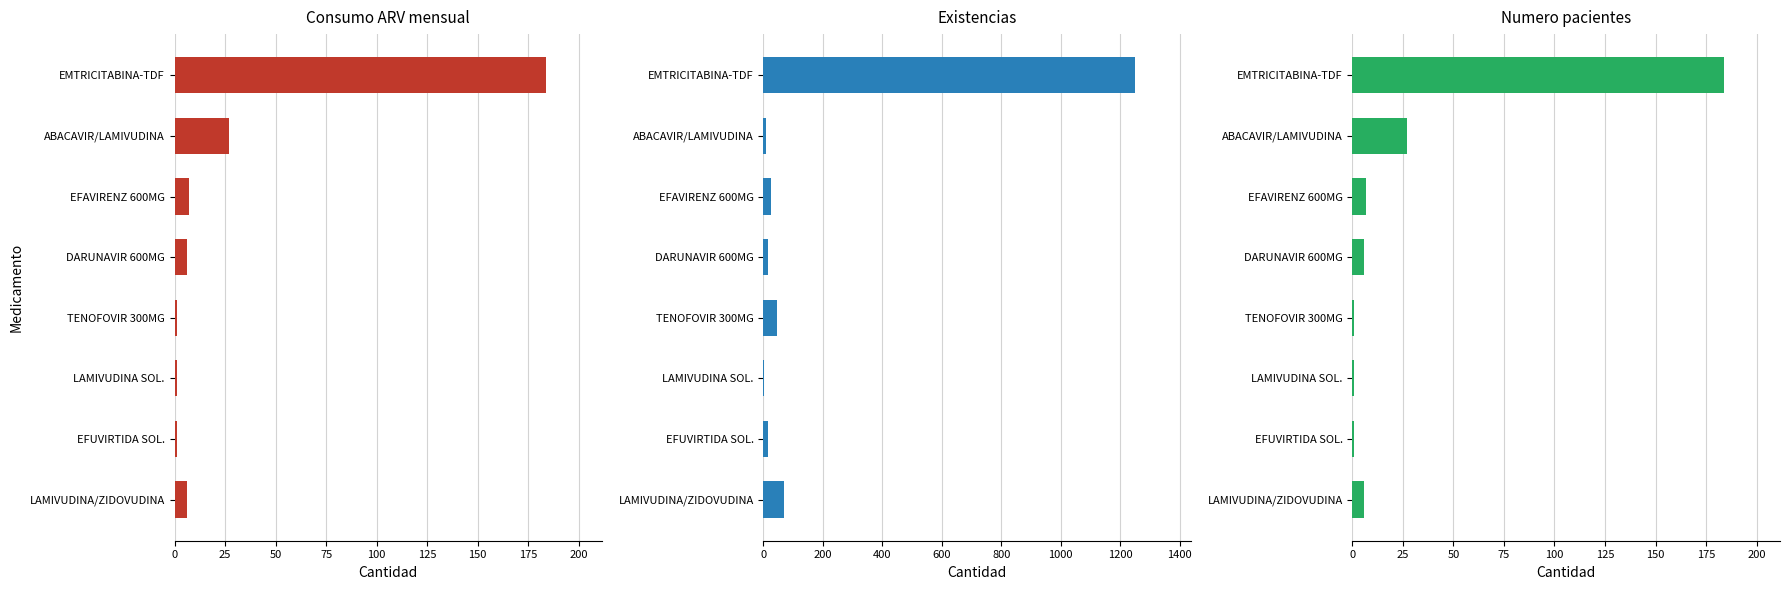

Is the value of Consumo ARV mensual at LAMIVUDINA/ZIDOVUDINA greater than the value of Existencias at LAMIVUDINA SOL.?

Yes